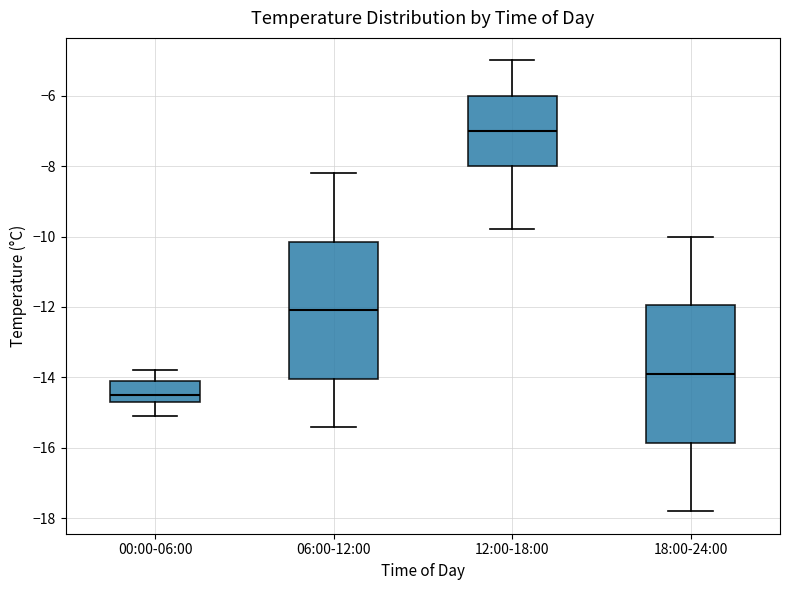

Reading left to right, transcribe this box plot: for each box, give where its median line is, the range the box spans, and where its two whiskers end, as read against the y-axis. The values are not printed on the chart, so give them approximately, as read against the axis.

00:00-06:00: median -14.4, box -14.6 to -14.0, whiskers -15.0 to -13.8
06:00-12:00: median -12.0, box -14.0 to -10.2, whiskers -15.4 to -8.2
12:00-18:00: median -7.0, box -8.0 to -6.0, whiskers -9.8 to -5.0
18:00-24:00: median -13.8, box -15.8 to -12.0, whiskers -17.8 to -10.0